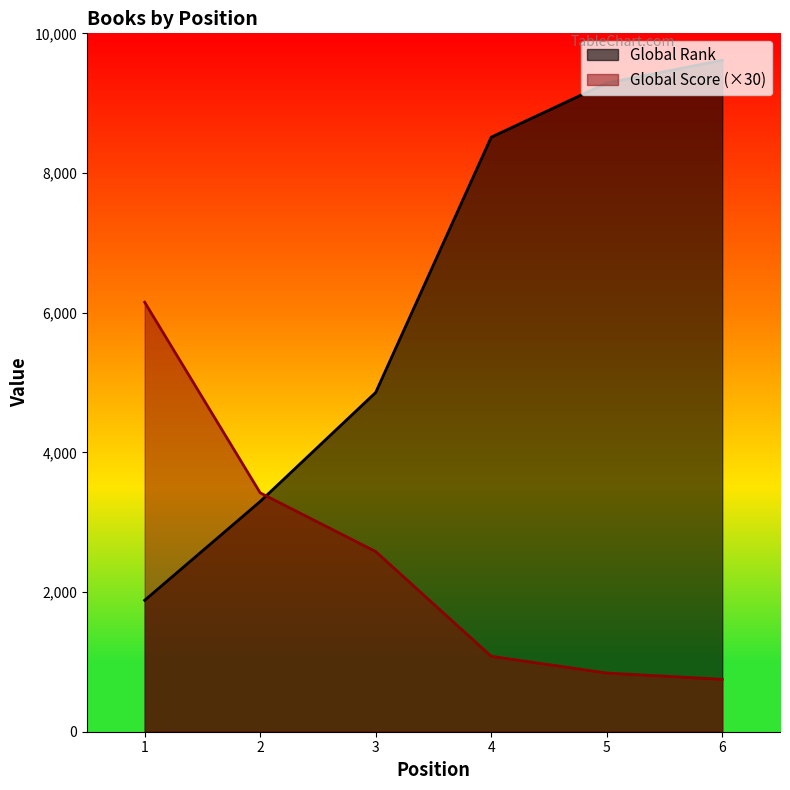

What are all the series names shown in the legend?

Global Rank, Global Score (×30)